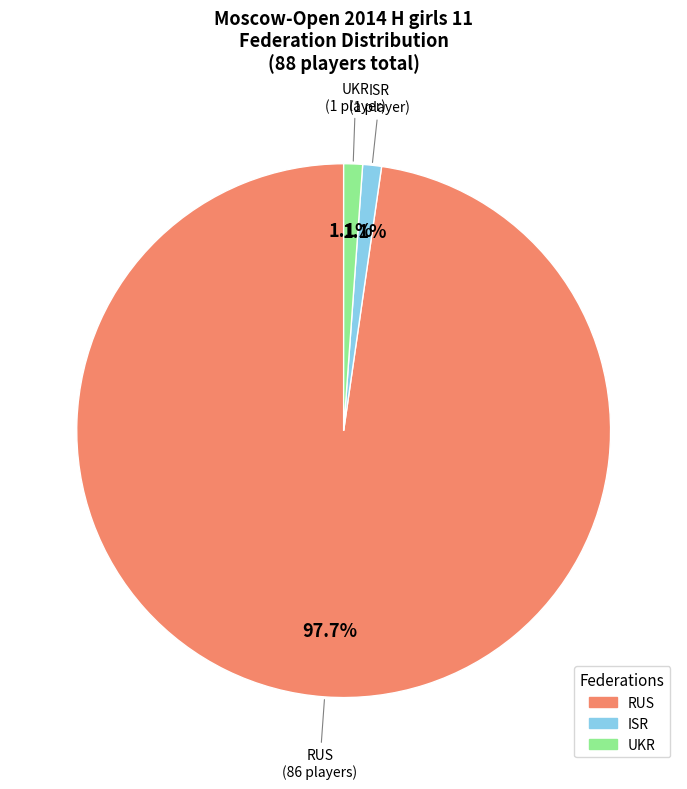

Is there a majority slice in this chart?

Yes